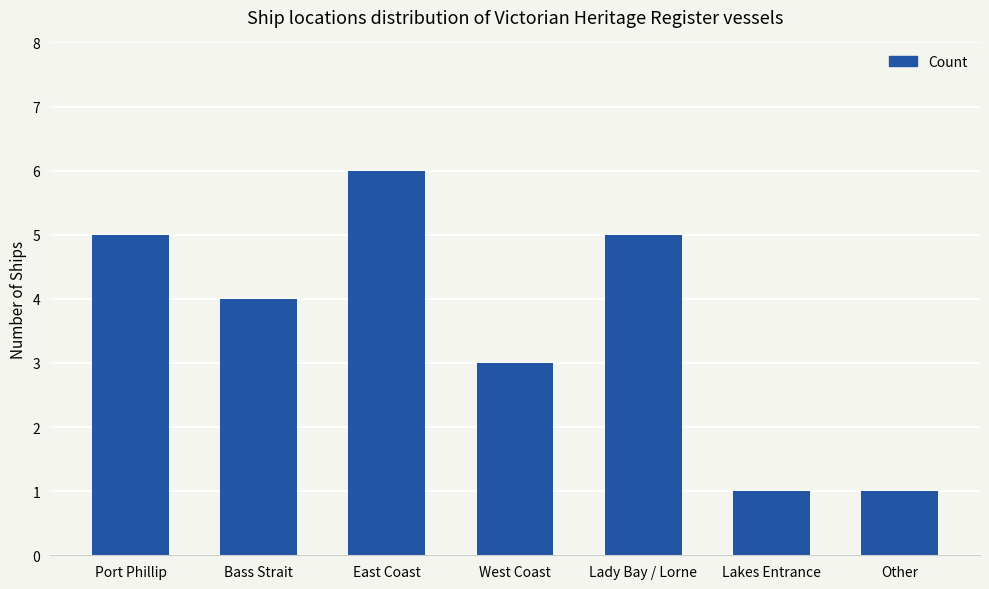

Where is the data nearest to the value 3?

West Coast